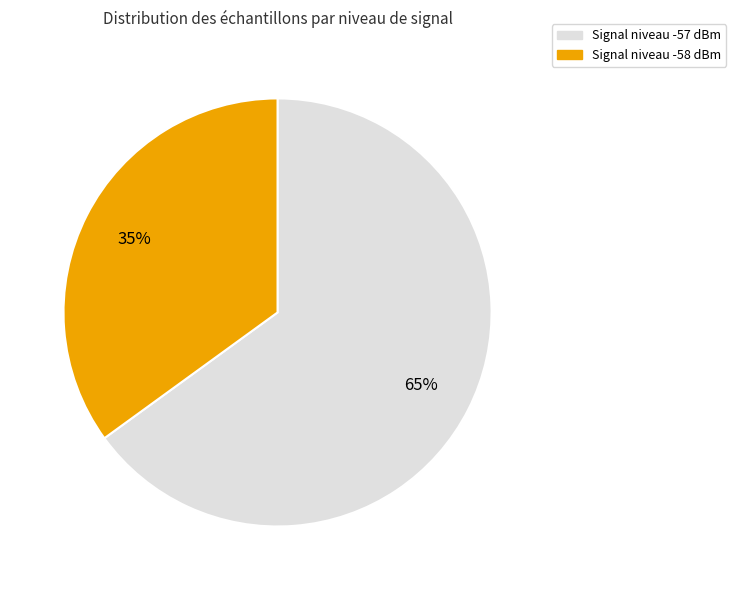

Is there any slice that represents more than half of the pie?

Yes